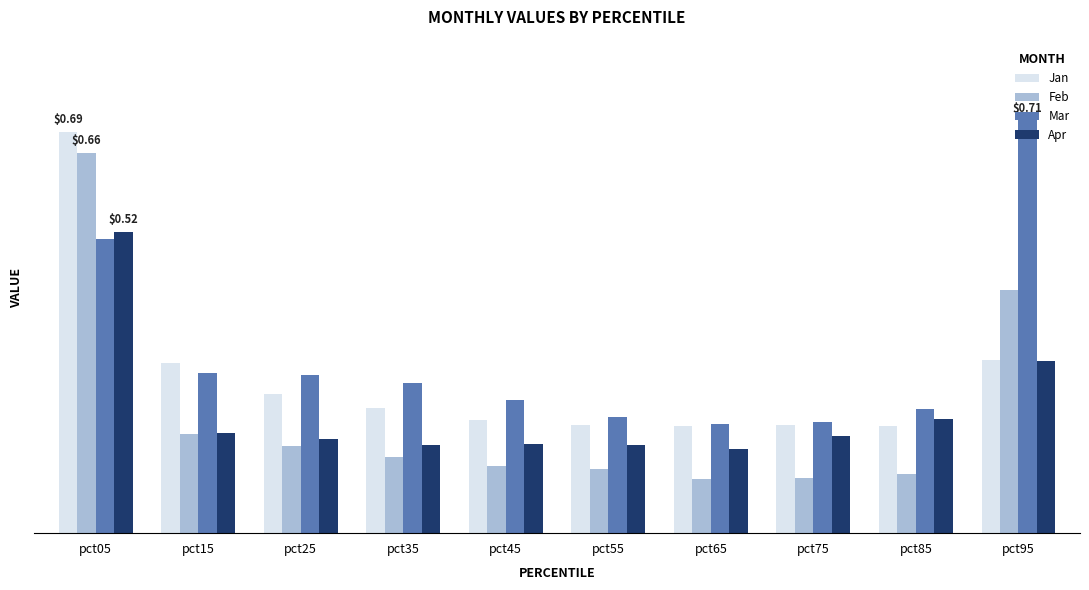

What are all the series names shown in the legend?

Jan, Feb, Mar, Apr